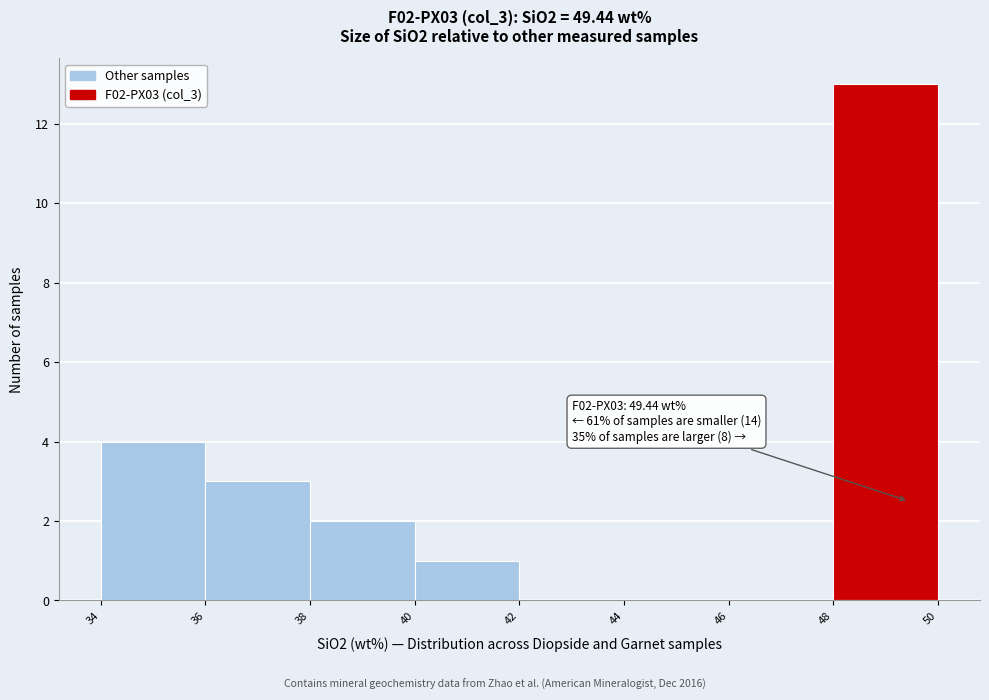

Over which range of the x-axis is the bar tallest?

48 to 50